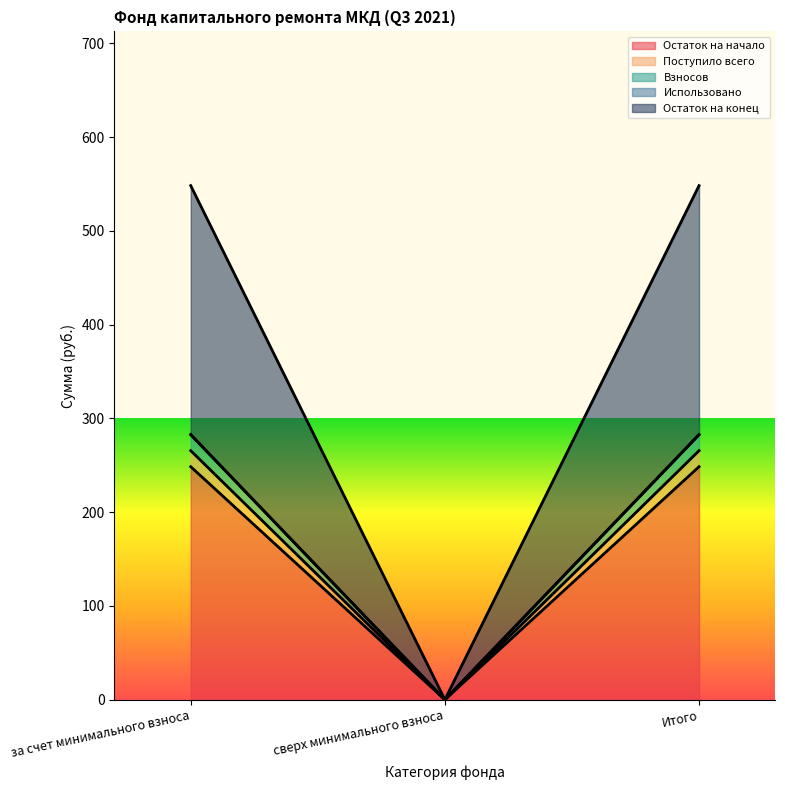

Reading left to right, extract all data points from this chart.

Остаток на начало: 548.2	0.0	548.2
Поступило всего: 248.4	0.0	248.4
Взносов: 265.6	0.0	265.6
Остаток на конец: 282.7	0.0	282.7